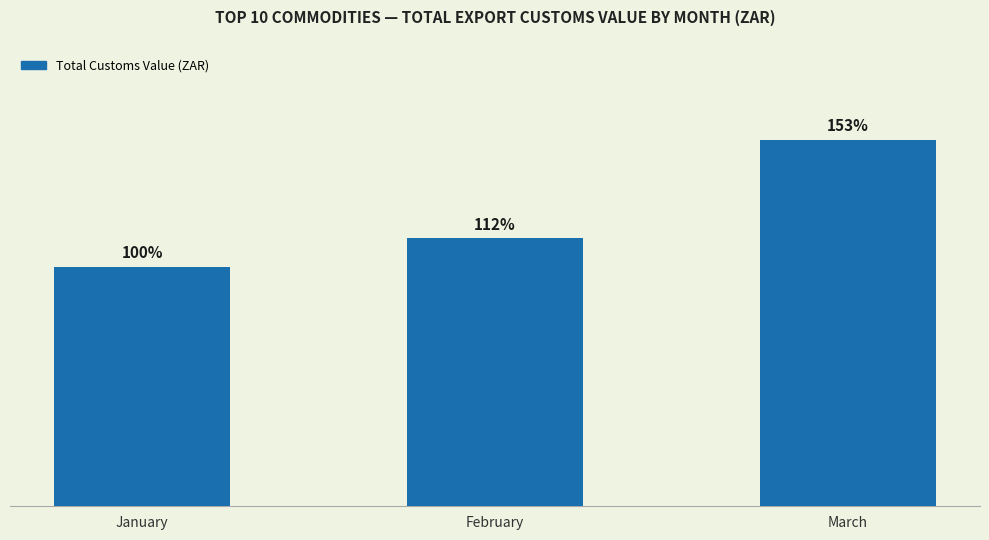

The value at February is 50158051462.7. True or false?

True